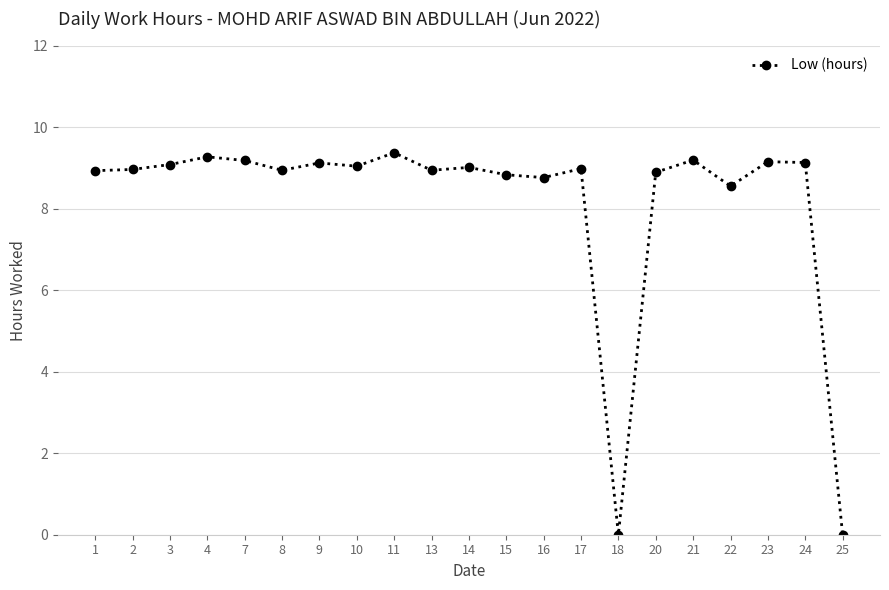

What is the sum of the values at 11 and 16?

18.1